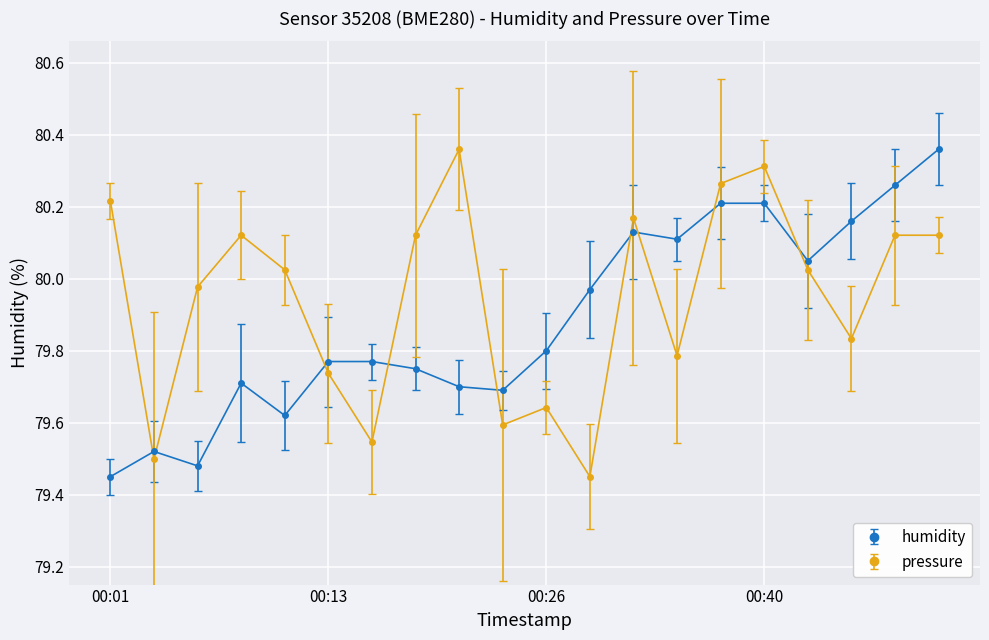

True or false: humidity and pressure intersect in this chart.

True